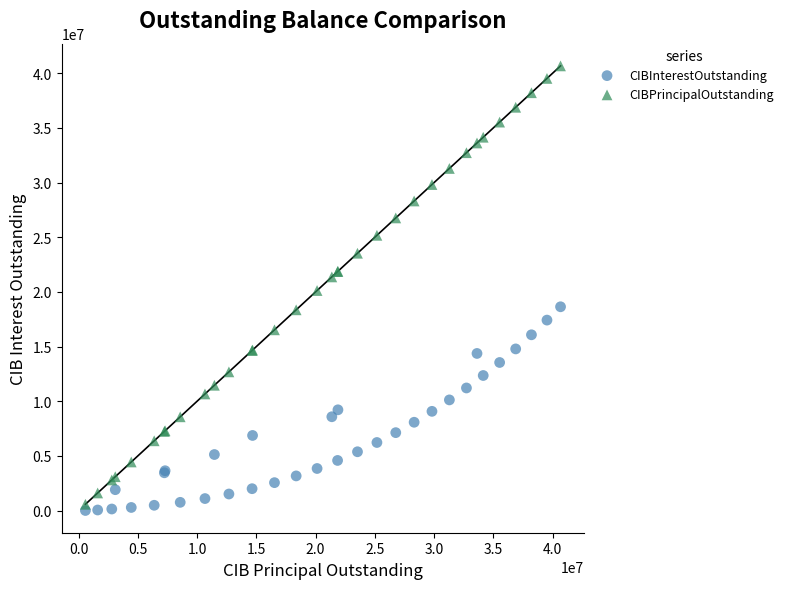

Which series has the widest spread of Y values?

CIBPrincipalOutstanding